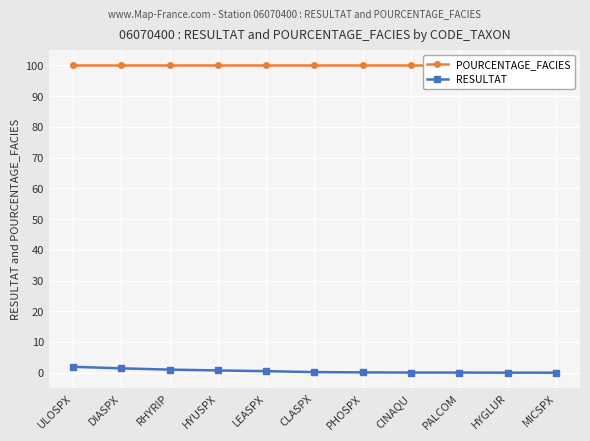

Reading left to right, extract all data points from this chart.

POURCENTAGE_FACIES: 100.0	100.0	100.0	100.0	100.0	100.0	100.0	100.0	100.0	100.0	100.0
RESULTAT: 1.9	1.4	1.0	0.7	0.5	0.2	0.1	0.1	0.1	0.0	0.0